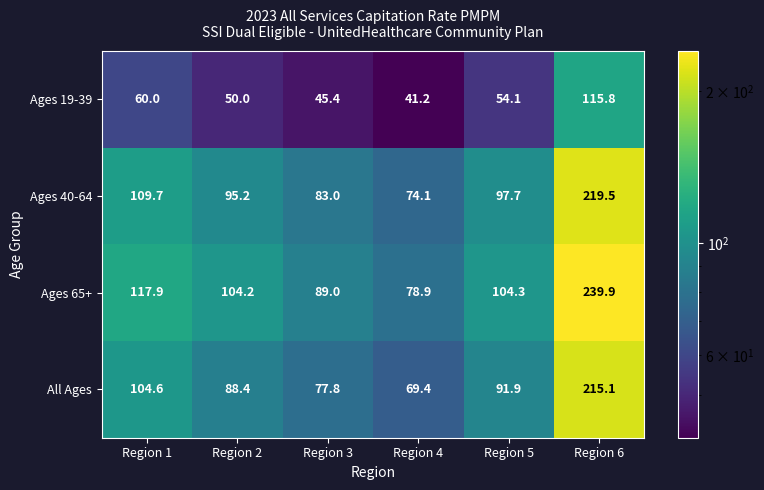

Which category has the highest value across all series?

Region 6